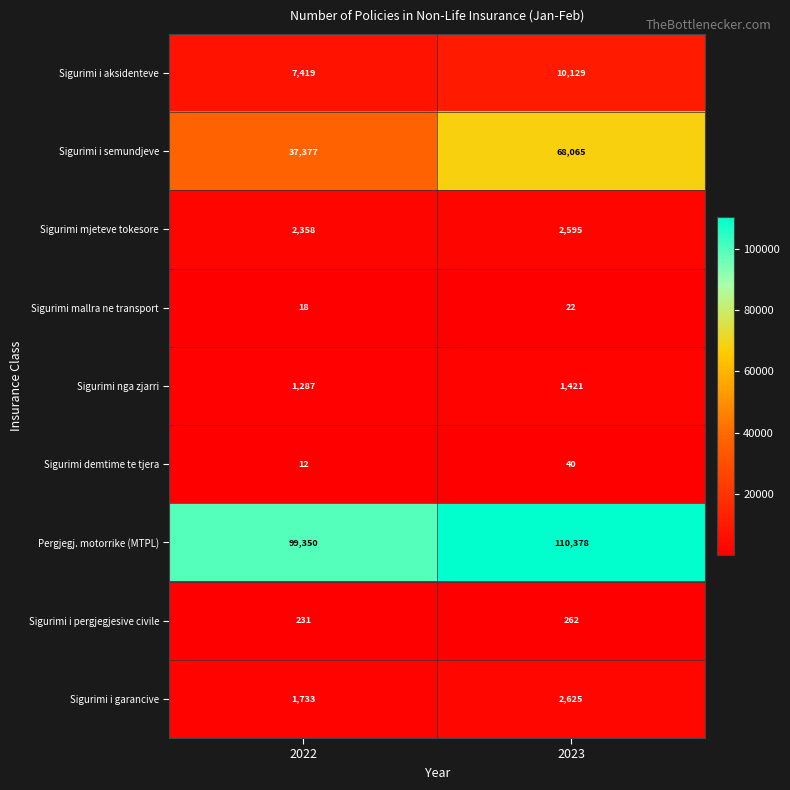

What is the total value across all series at 2023?

195537